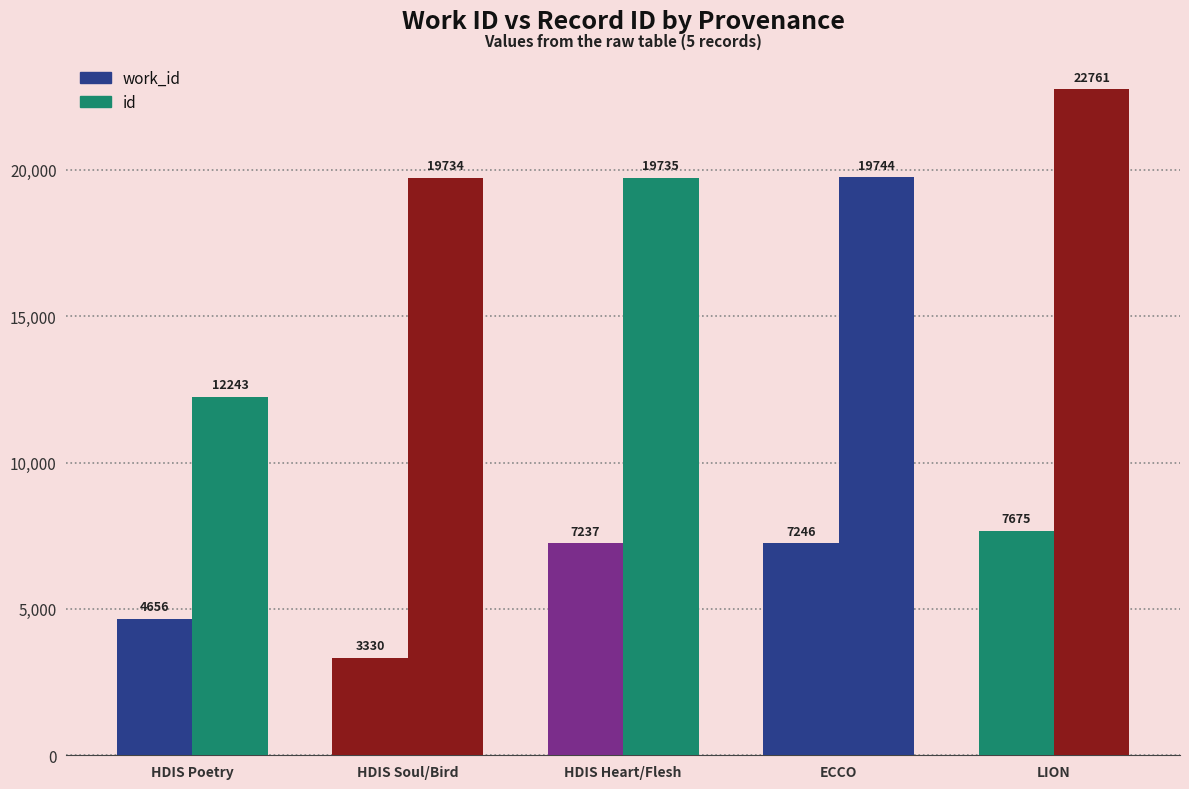

The work_id series shows 3330 at HDIS Soul/Bird. True or false?

True